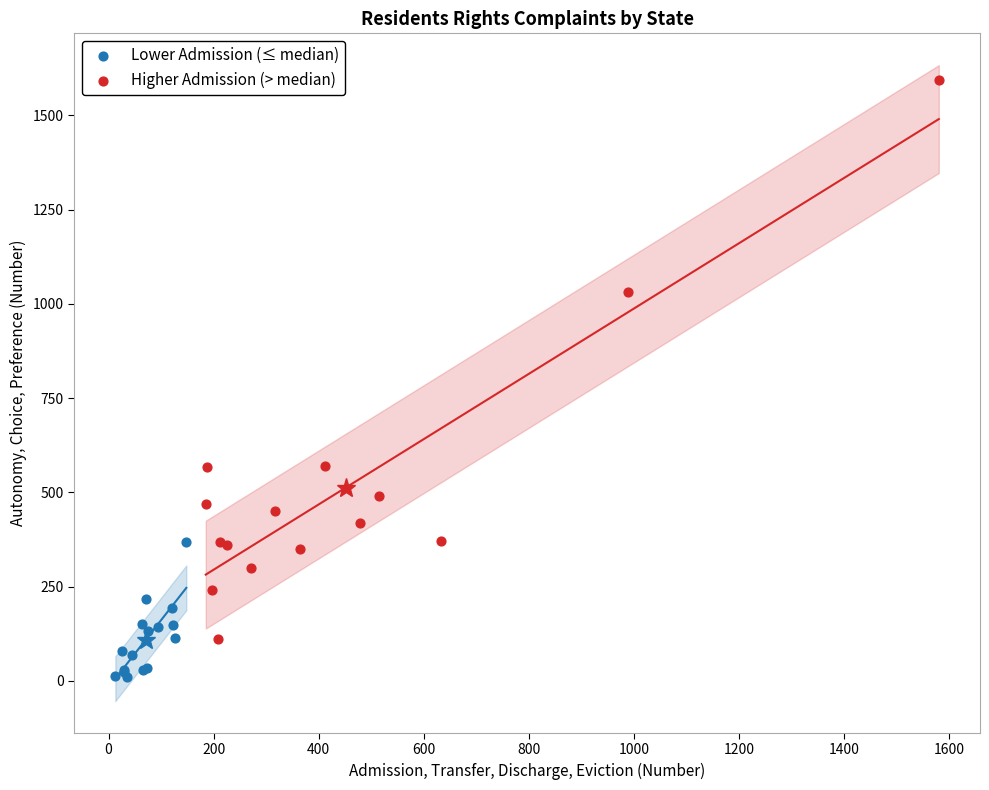

Which series has the widest spread of Y values?

Higher Admission (> median)